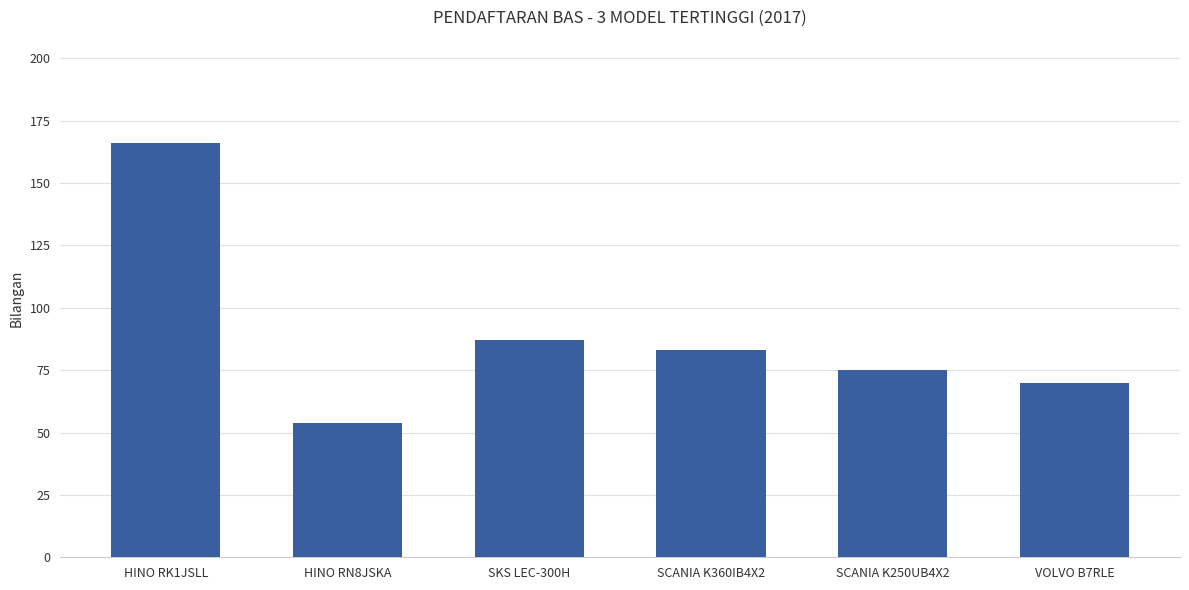

Is it true that the value at SKS LEC-300H is 87?

True